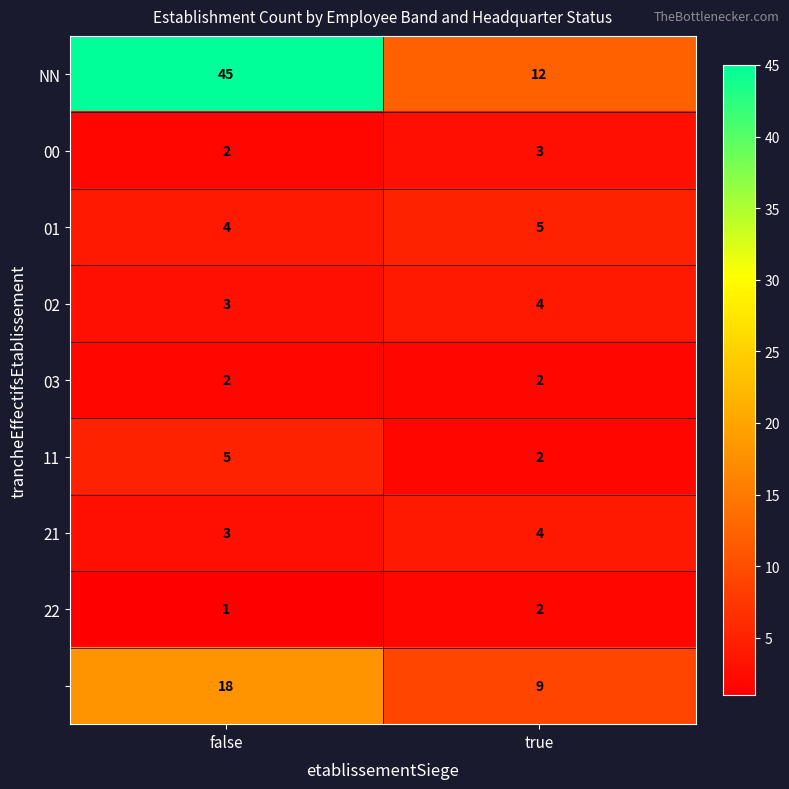

Which category has the lowest value across all series?

false